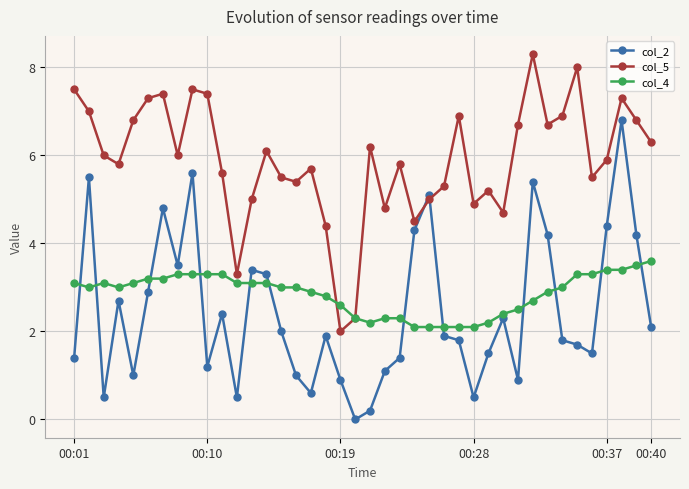

Rank the series by their maximum value, from highest to lowest.

col_5, col_2, col_4